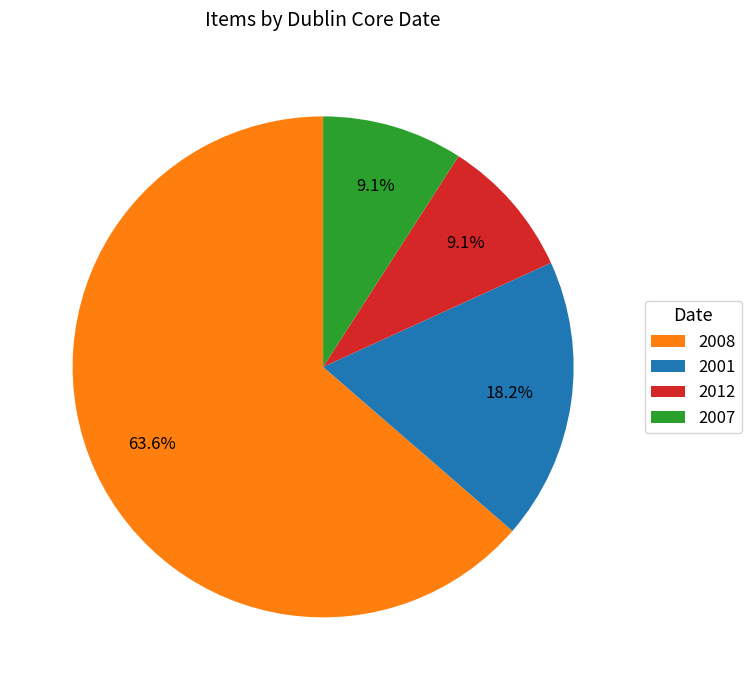

Approximately how many times larger is the value at 2012 compared to 2007?

1.0